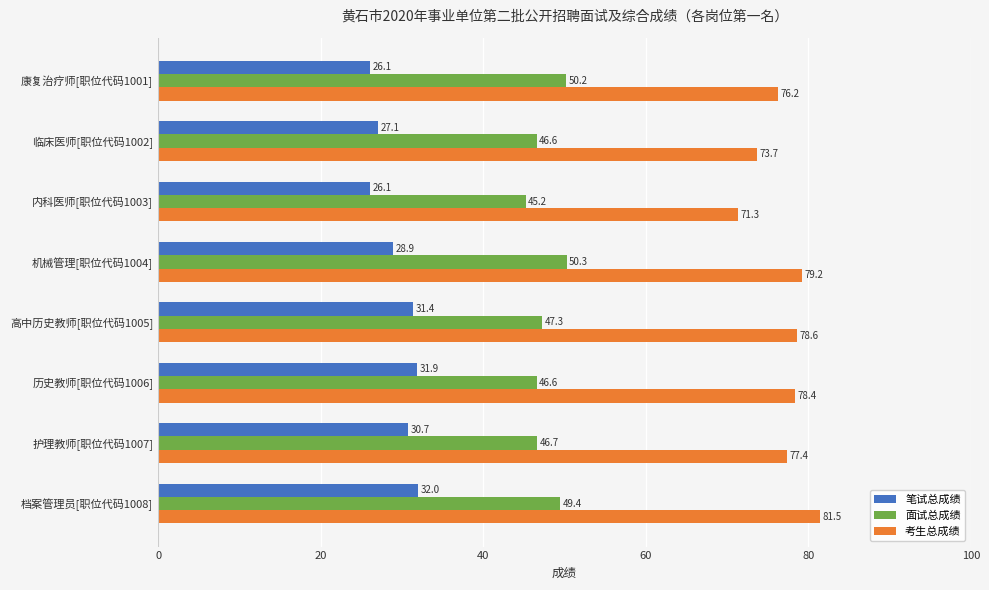

Which series has the largest range (max minus min)?

考生总成绩